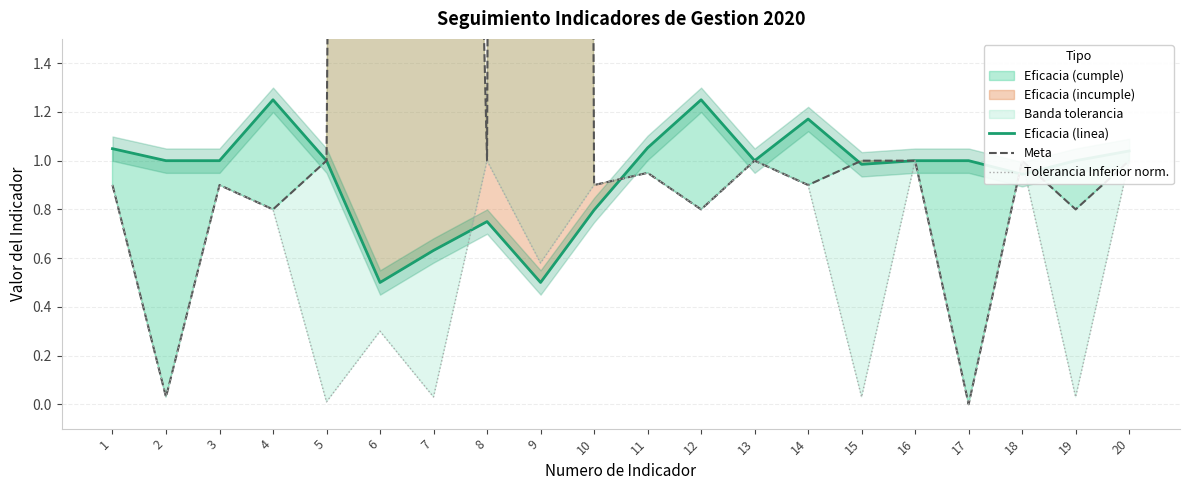

What is the value of the Meta point at the 16th from the left?

1.0